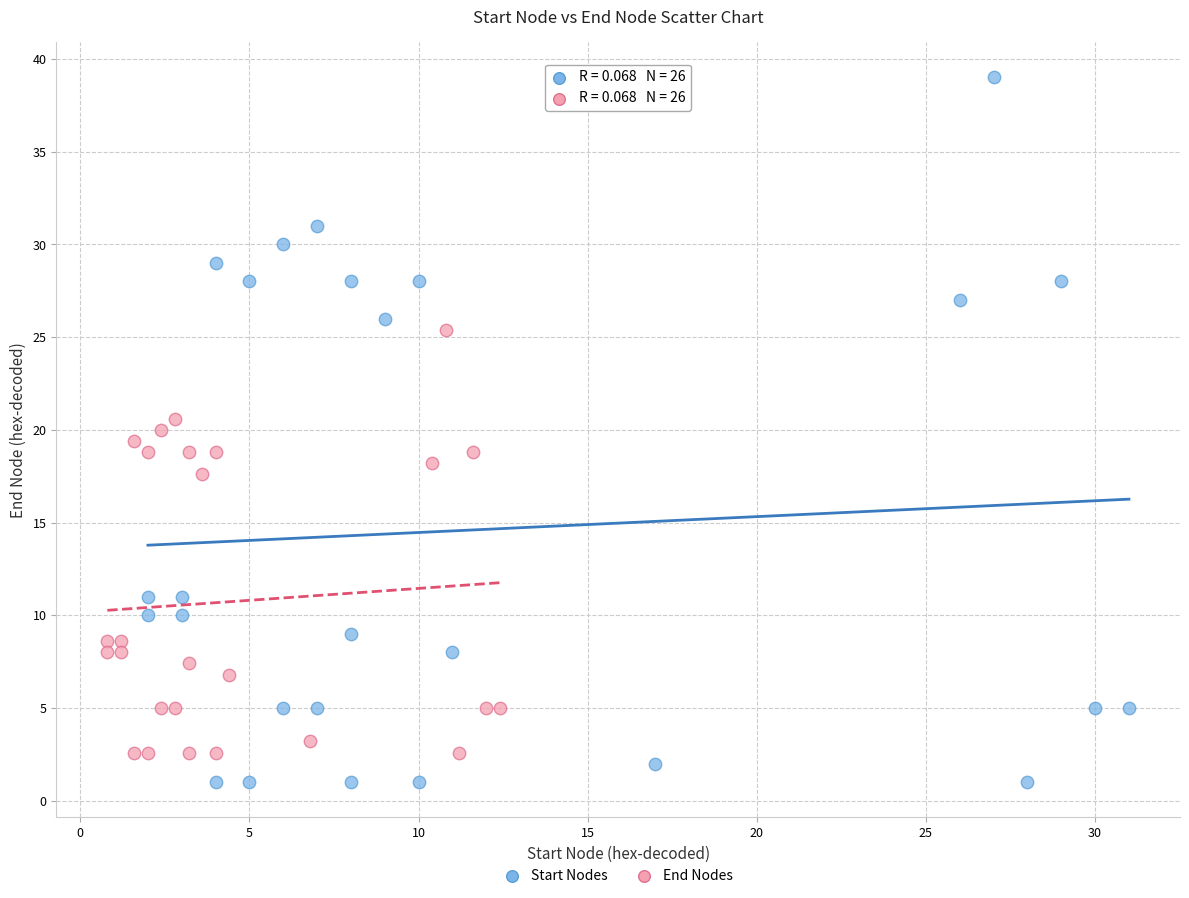

Which series has the largest Y range (max minus min)?

Start Nodes